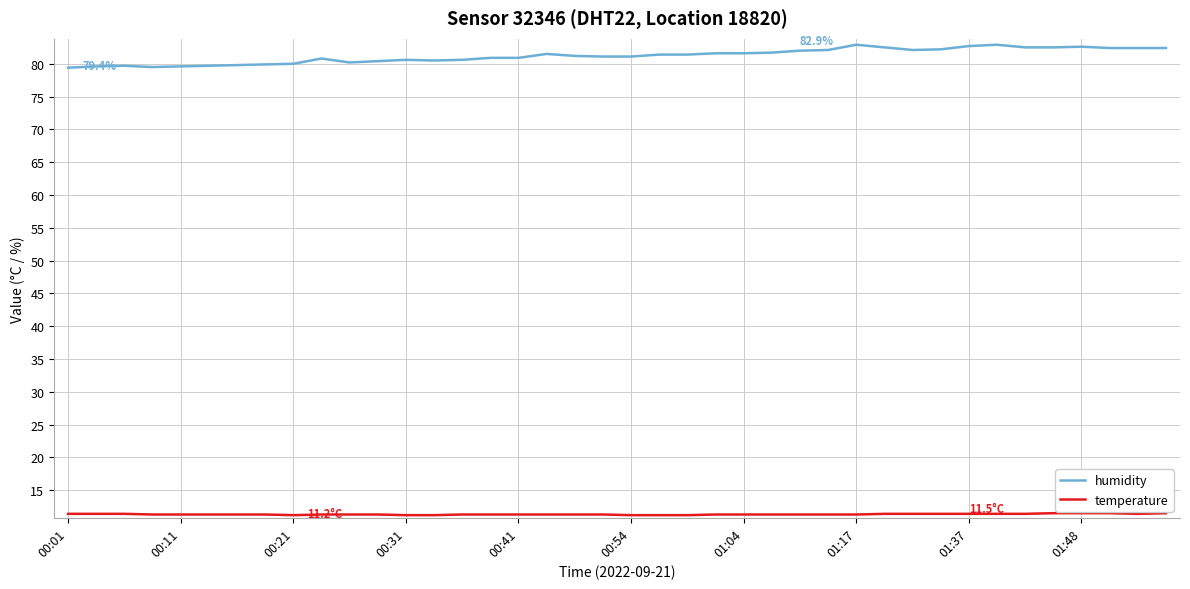

What is the minimum value for humidity?

79.4